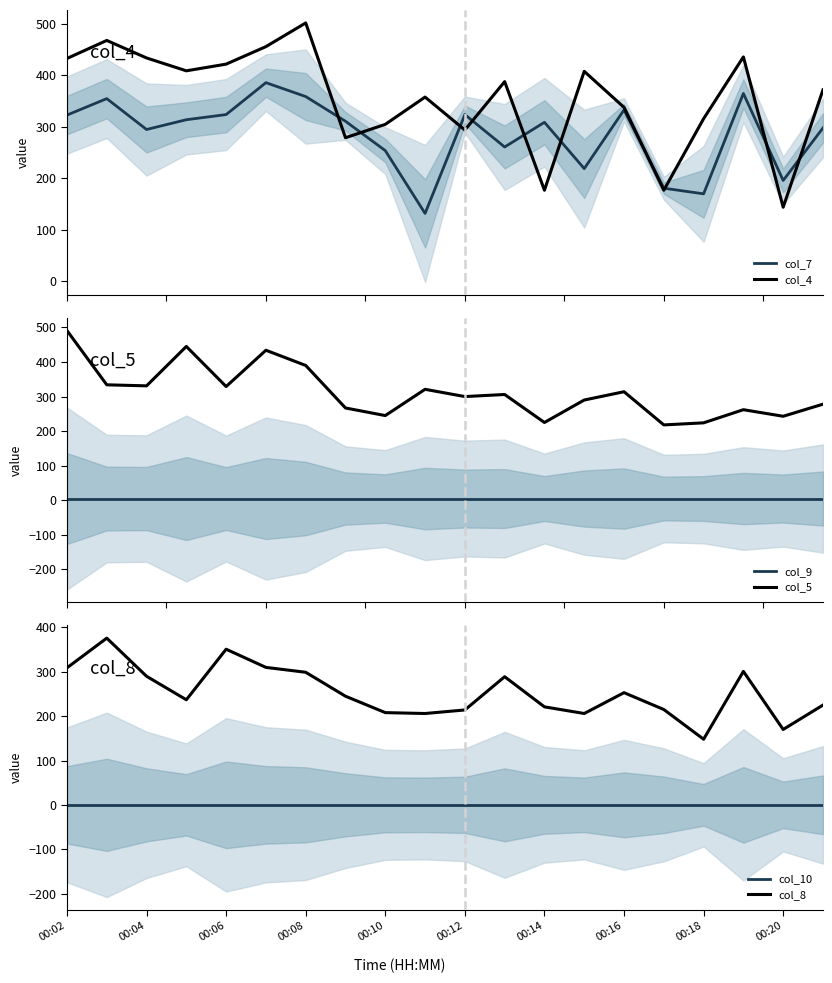

True or false: col_5 and col_9 cross at least once.

False